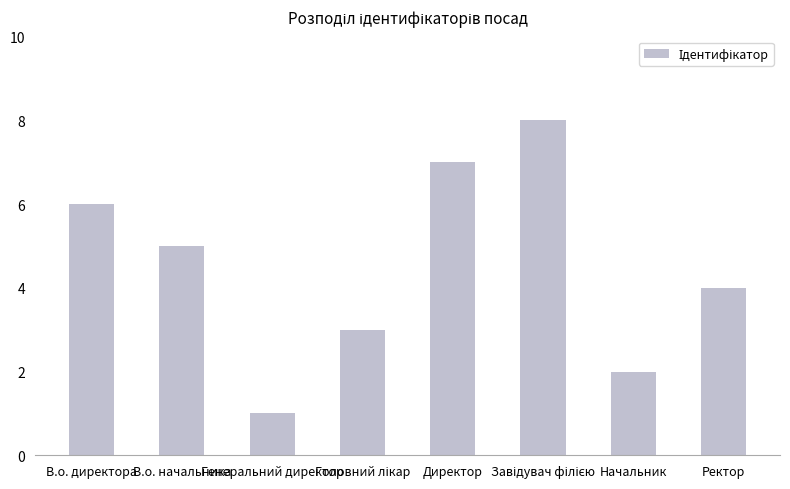

What is the difference between the maximum and minimum values?

7